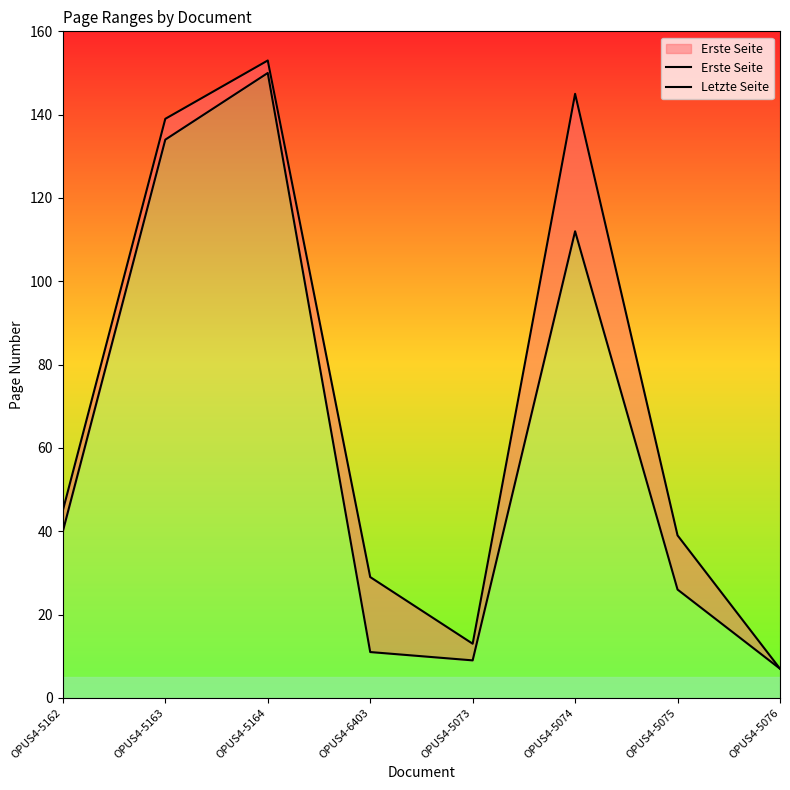

What is the label of the 6th point from the right?

OPUS4-5164